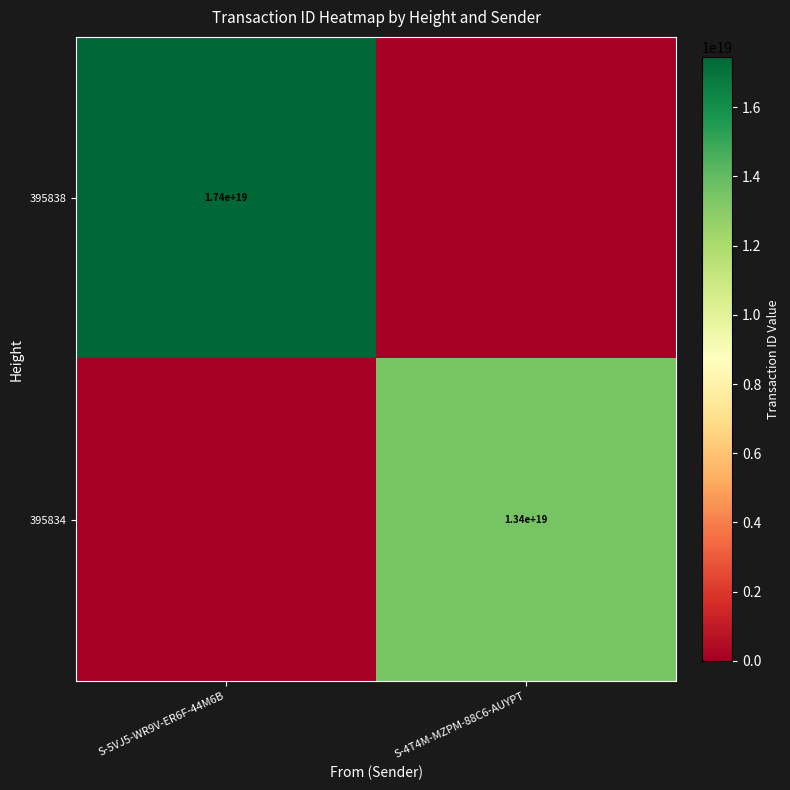

What is the difference between the highest and lowest values at S-5VJ5-WR9V-ER6F-44M6B?

17443258873869150208